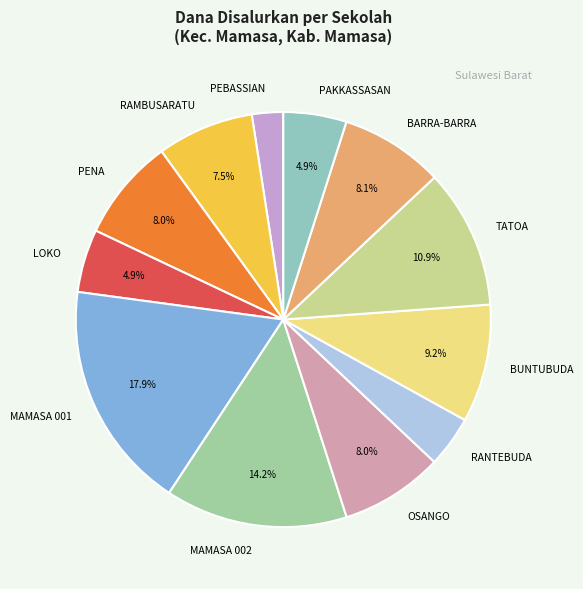

What is the total percentage of OSANGO and MAMASA 002?

22.2%